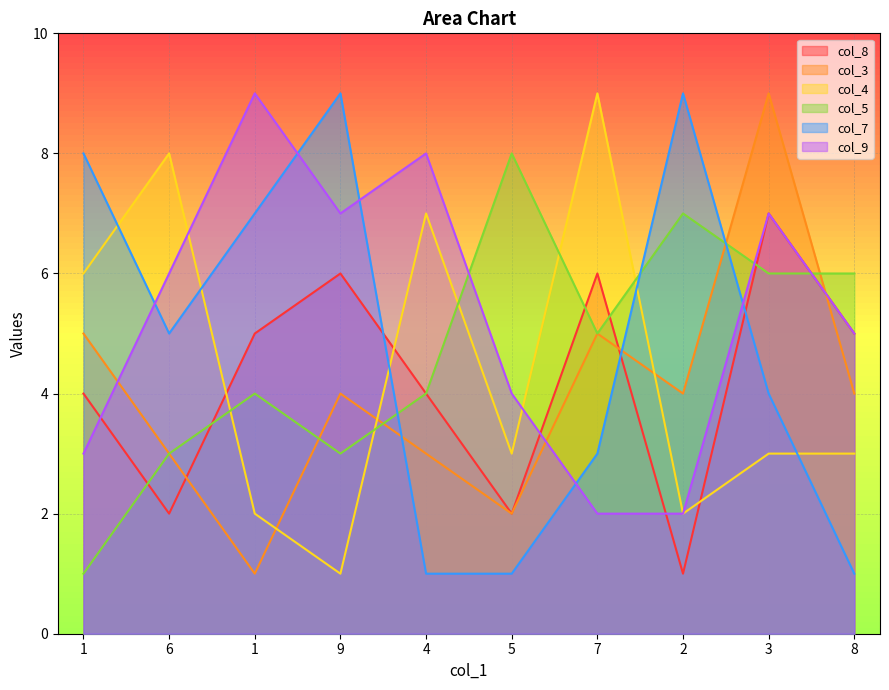

Which series changed the most between 6 and 7?

col_8